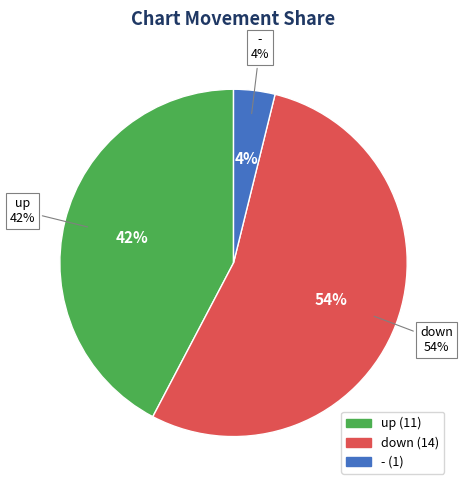

What is the smallest slice in the pie chart?

-